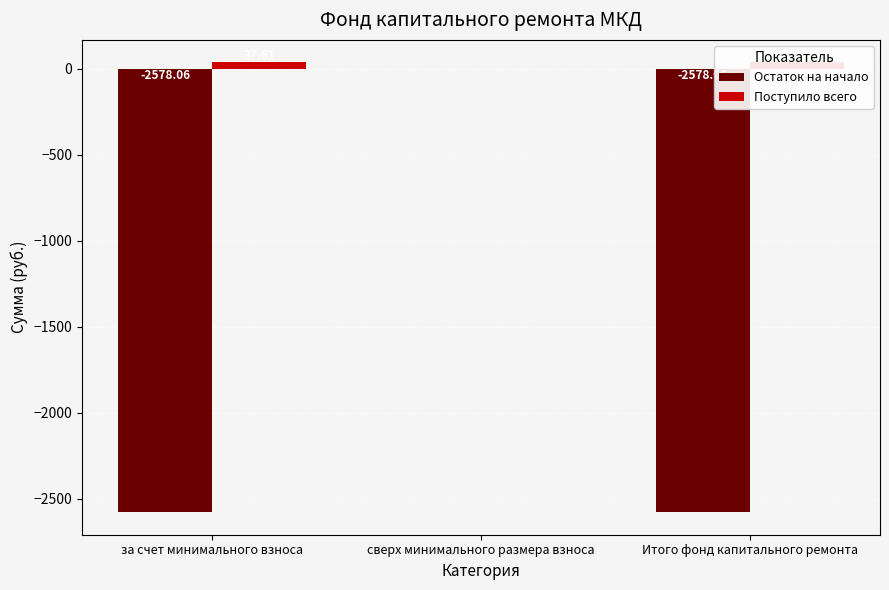

At how many categories does at least one series exceed -2442?

3